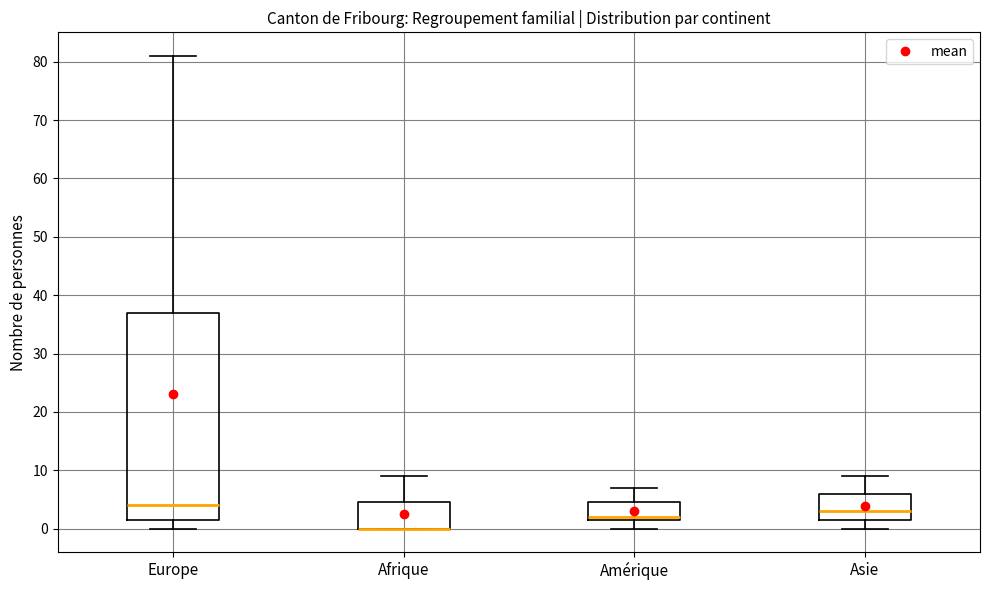

Reading left to right, transcribe this box plot: for each box, give where its median line is, the range the box spans, and where its two whiskers end, as read against the y-axis. The values are not printed on the chart, so give them approximately, as read against the axis.

Europe: median 4, box 2 to 37, whiskers 0 to 81
Afrique: median 0 (drawn on the box's lower edge), box 0 to 5, whiskers 0 to 9
Amérique: median 2 (just above the box's lower edge), box 2 to 5, whiskers 0 to 7
Asie: median 3, box 2 to 6, whiskers 0 to 9